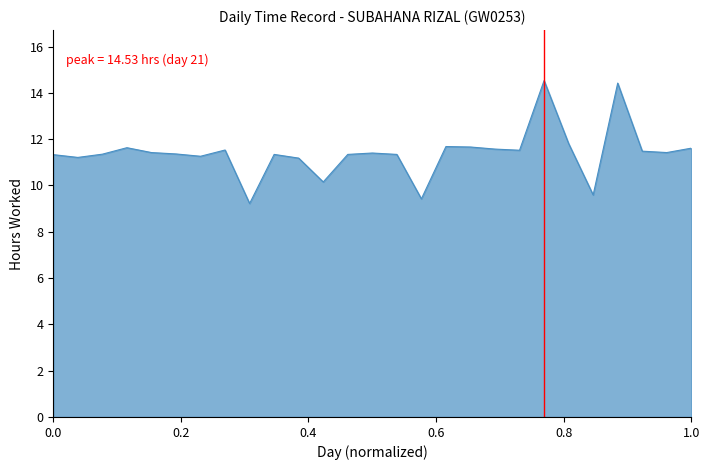

What is the greatest value displayed?

14.5